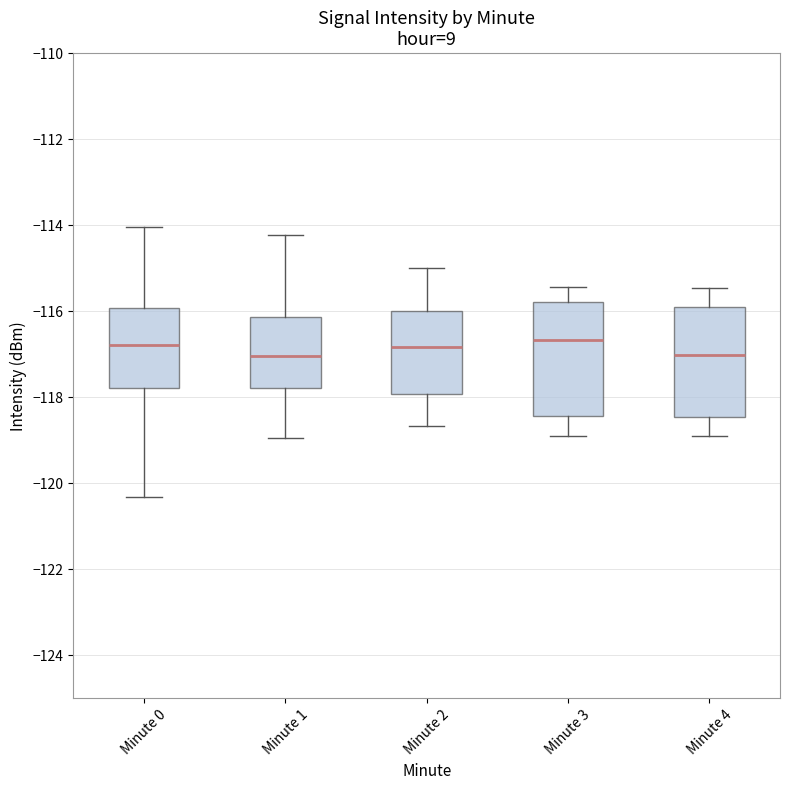

Where is the upper edge of the box for Minute 1 on the y-axis? The values are not printed on the chart, so give them approximately, as read against the axis.

-116.2